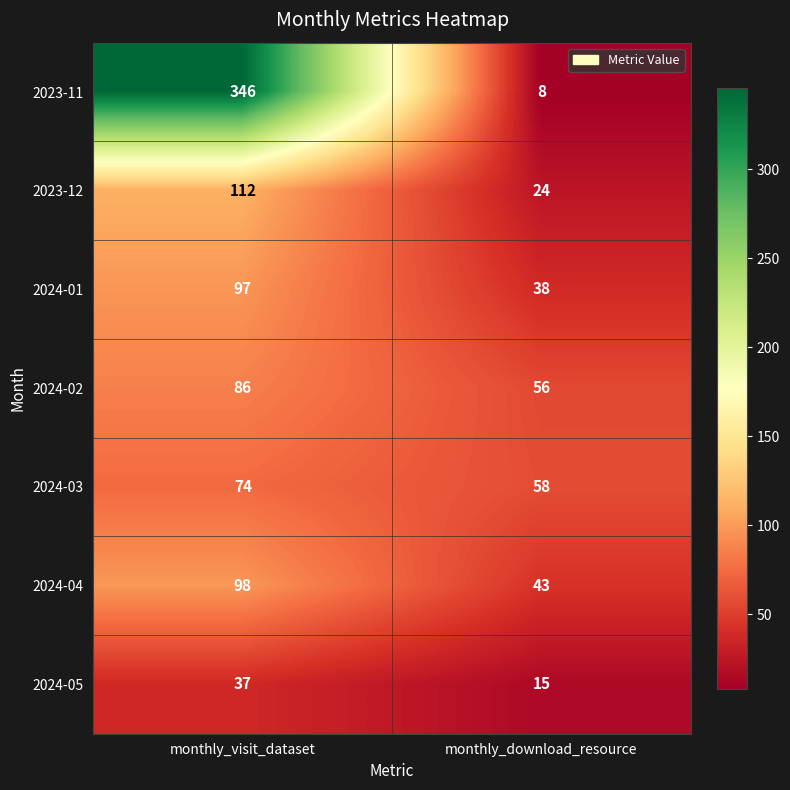

Between monthly_visit_dataset and monthly_download_resource, which series saw the biggest shift?

2023-11